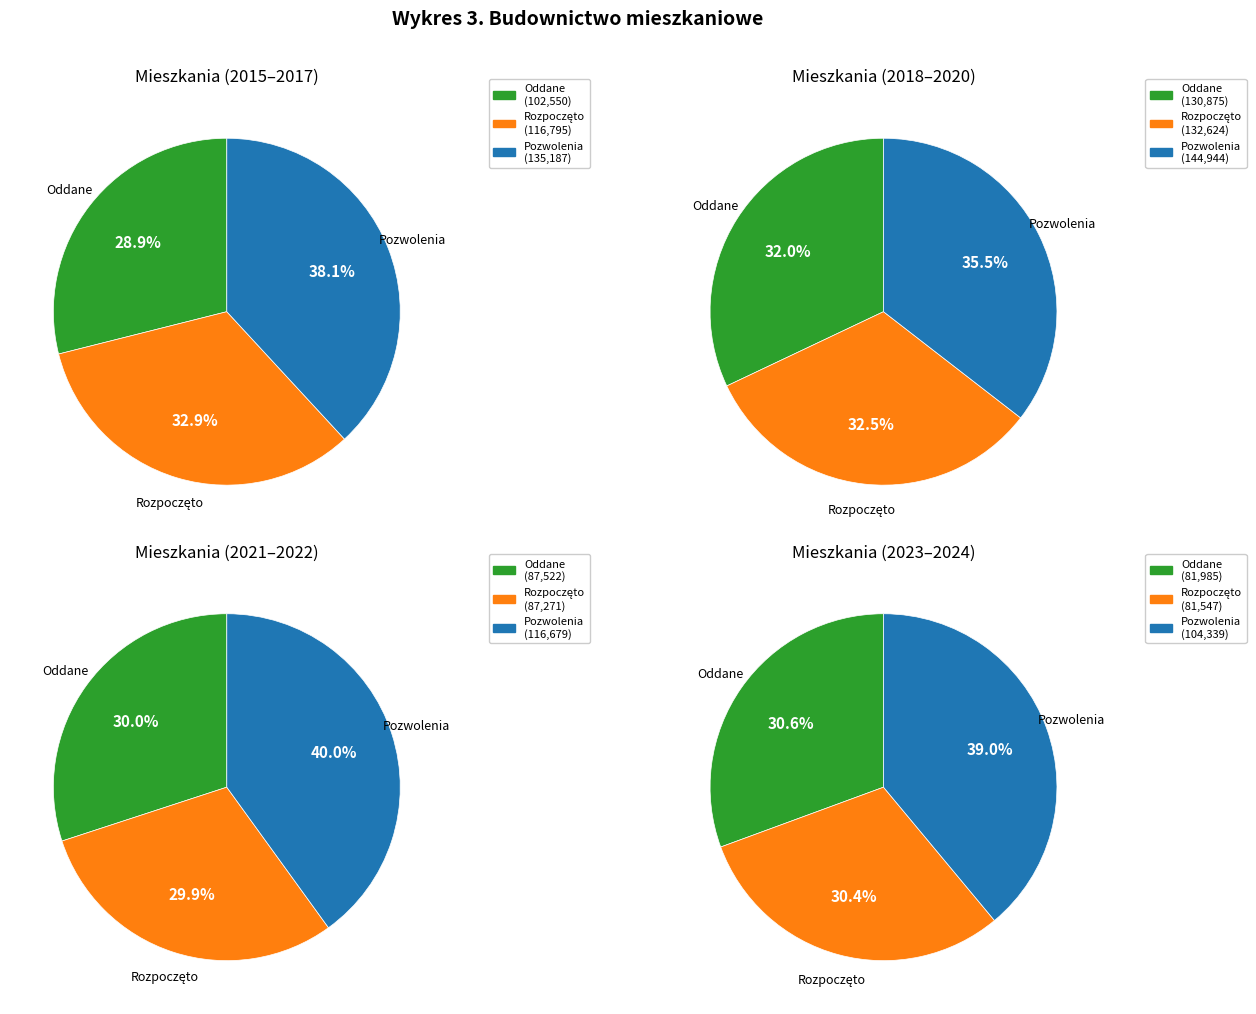

To the nearest percent, what portion does 2018 represent?

11%